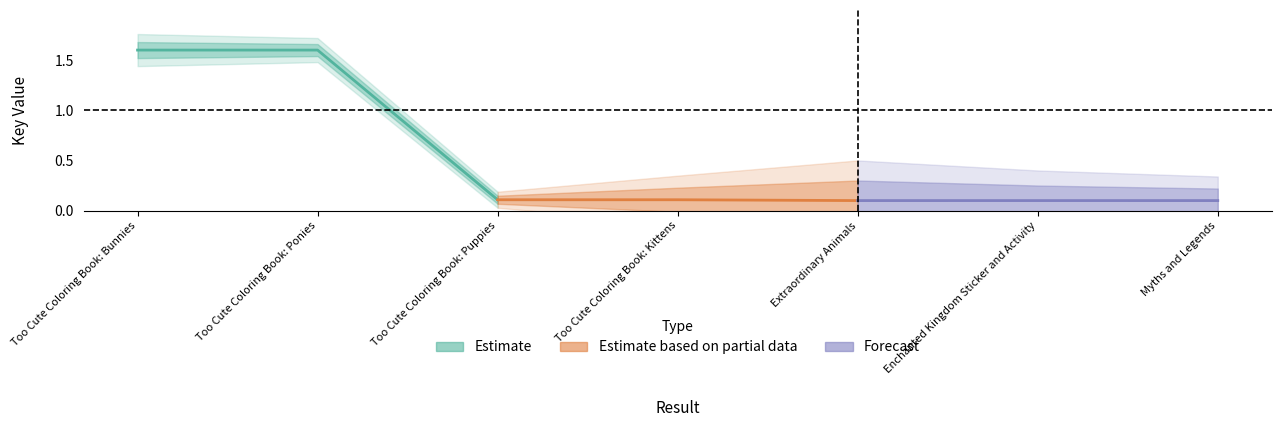

At which category is the sum across all series the highest?

Too Cute Coloring Book: Ponies